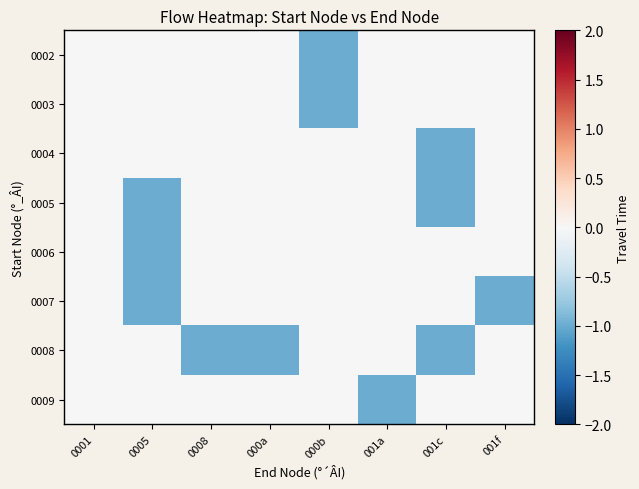

Reading left to right, transcribe all the data shown in this chart.

0002: 0001=0	0005=0	0008=0	000a=0	000b=-1	001a=0	001c=0	001f=0
0003: 0001=0	0005=0	0008=0	000a=0	000b=-1	001a=0	001c=0	001f=0
0004: 0001=0	0005=0	0008=0	000a=0	000b=0	001a=0	001c=-1	001f=0
0005: 0001=0	0005=-1	0008=0	000a=0	000b=0	001a=0	001c=-1	001f=0
0006: 0001=0	0005=-1	0008=0	000a=0	000b=0	001a=0	001c=0	001f=0
0007: 0001=0	0005=-1	0008=0	000a=0	000b=0	001a=0	001c=0	001f=-1
0008: 0001=0	0005=0	0008=-1	000a=-1	000b=0	001a=0	001c=-1	001f=0
0009: 0001=0	0005=0	0008=0	000a=0	000b=0	001a=-1	001c=0	001f=0